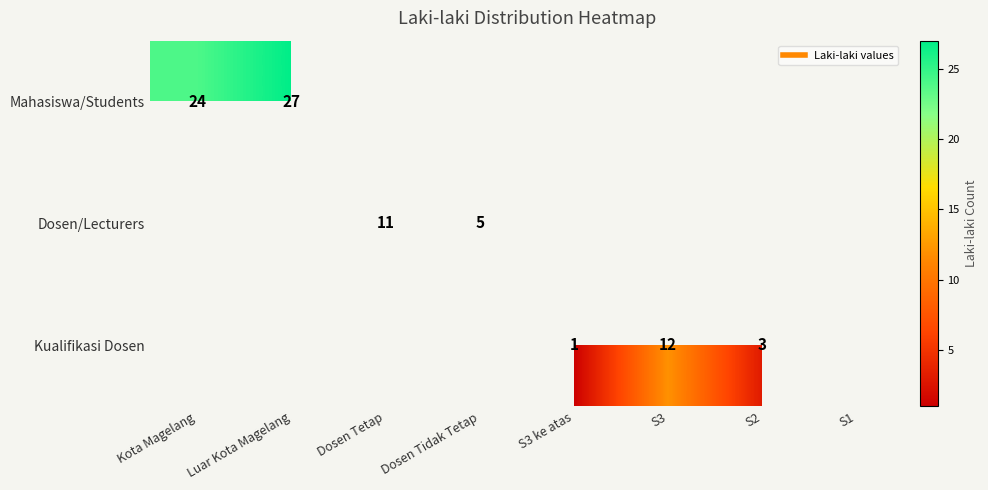

Is it true that Mahasiswa/Students equals 24 at Kota Magelang?

True